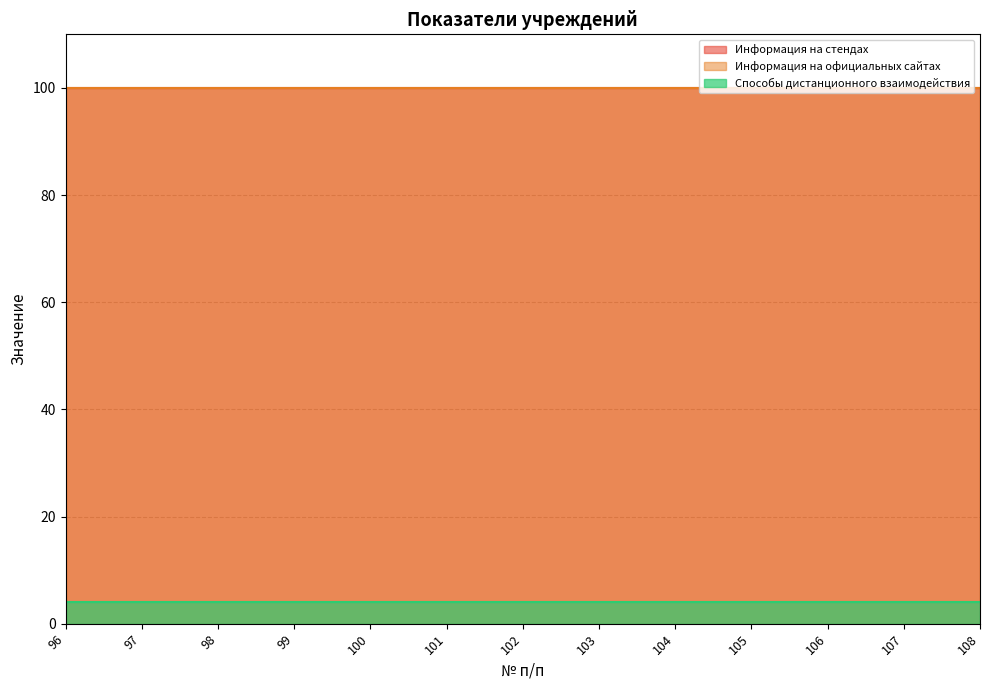

Is it true that Информация на официальных сайтах equals 52 at 103?

False